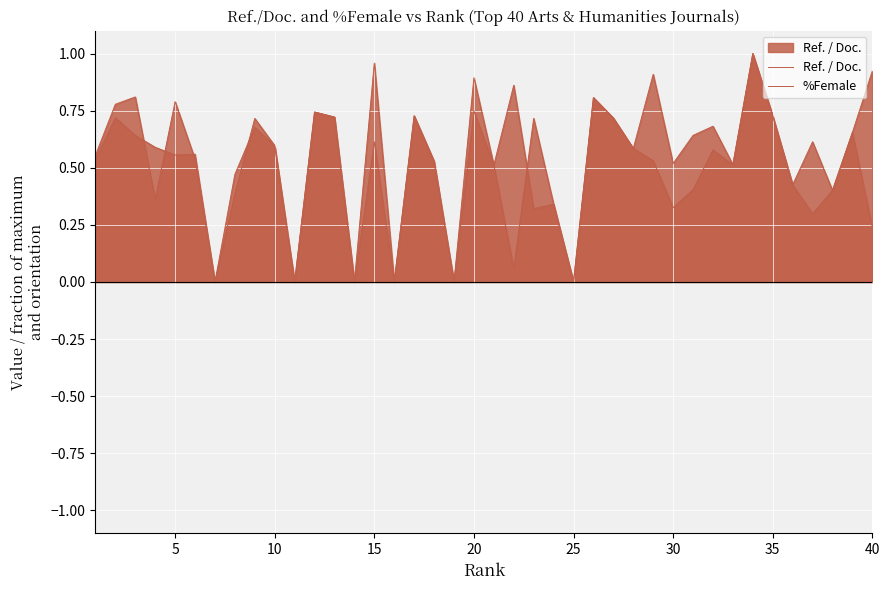

What is the value of the %Female point at the 18th from the left?

0.5